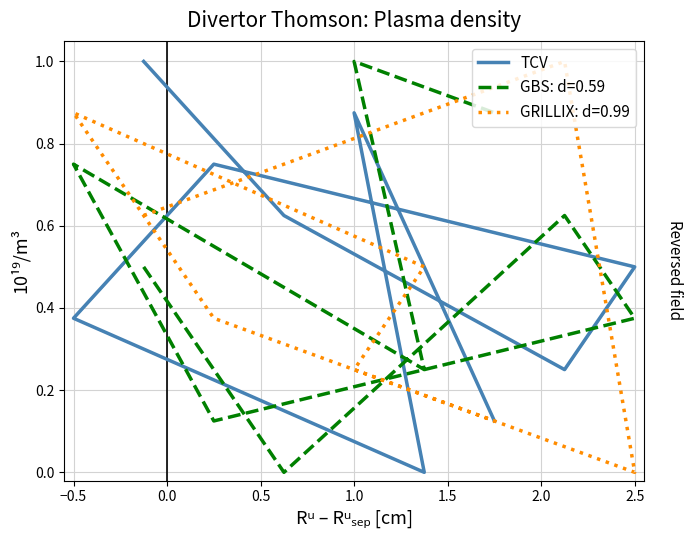

Count the number of values greater than 0.

8